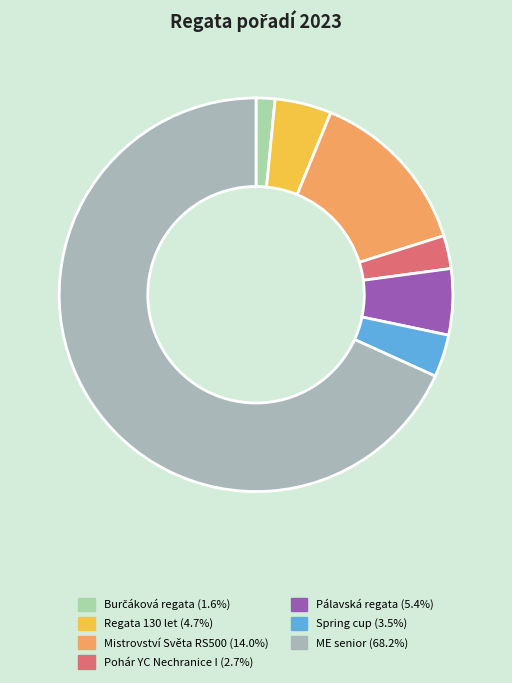

Rank the categories by value from lowest to highest.

Burčáková regata, Pohár YC Nechranice I, Spring cup, Regata 130 let, Pálavská regata, Mistrovství Světa RS500, ME senior